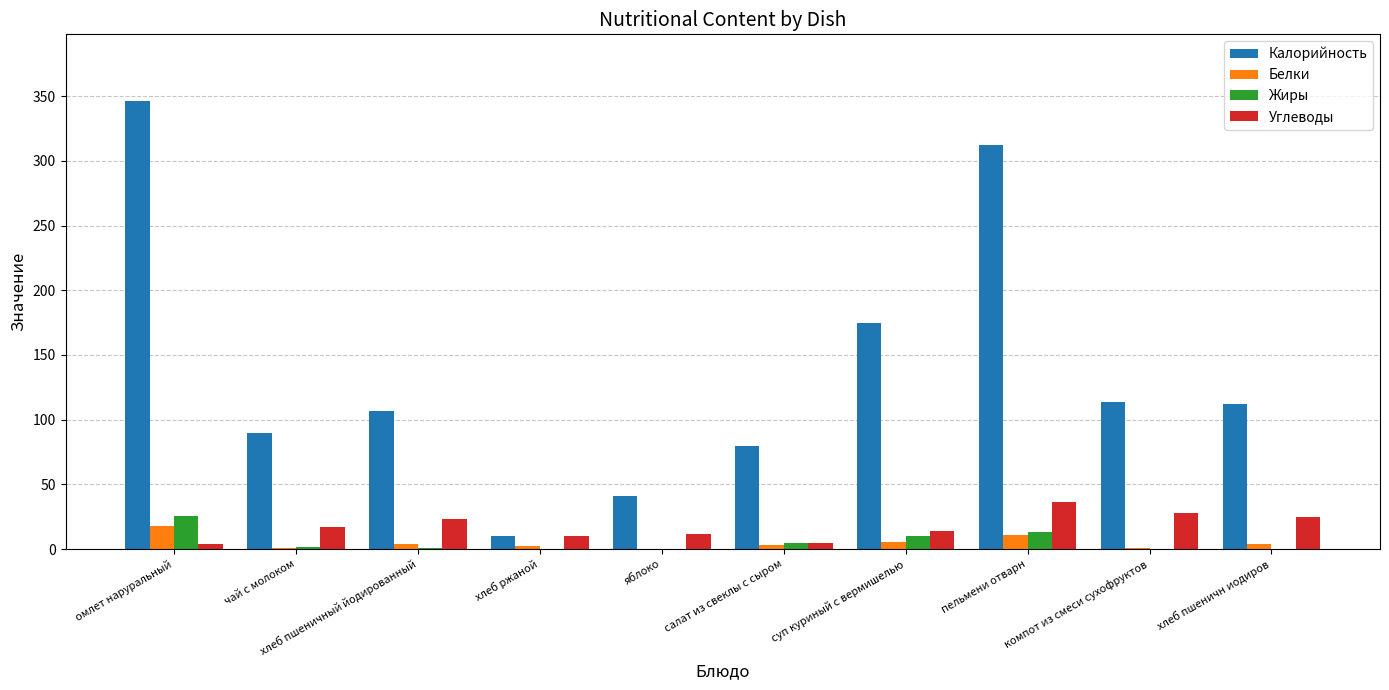

The value of Калорийность at чай с молоком is 89.3. True or false?

True